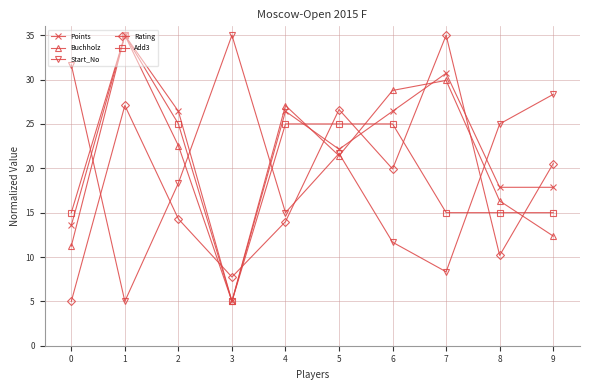

Where is Start_No nearest to the value 20?

2